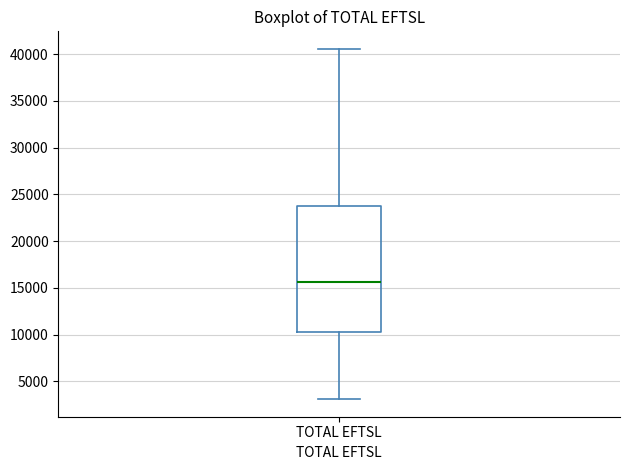

Read this box plot against the y-axis: the position of the median line, the range covered by the box, and the ends of both whiskers. The values are not printed on the chart, so give them approximately, as read against the axis.

median 15500, box 10000 to 23500, whiskers 3000 to 40500